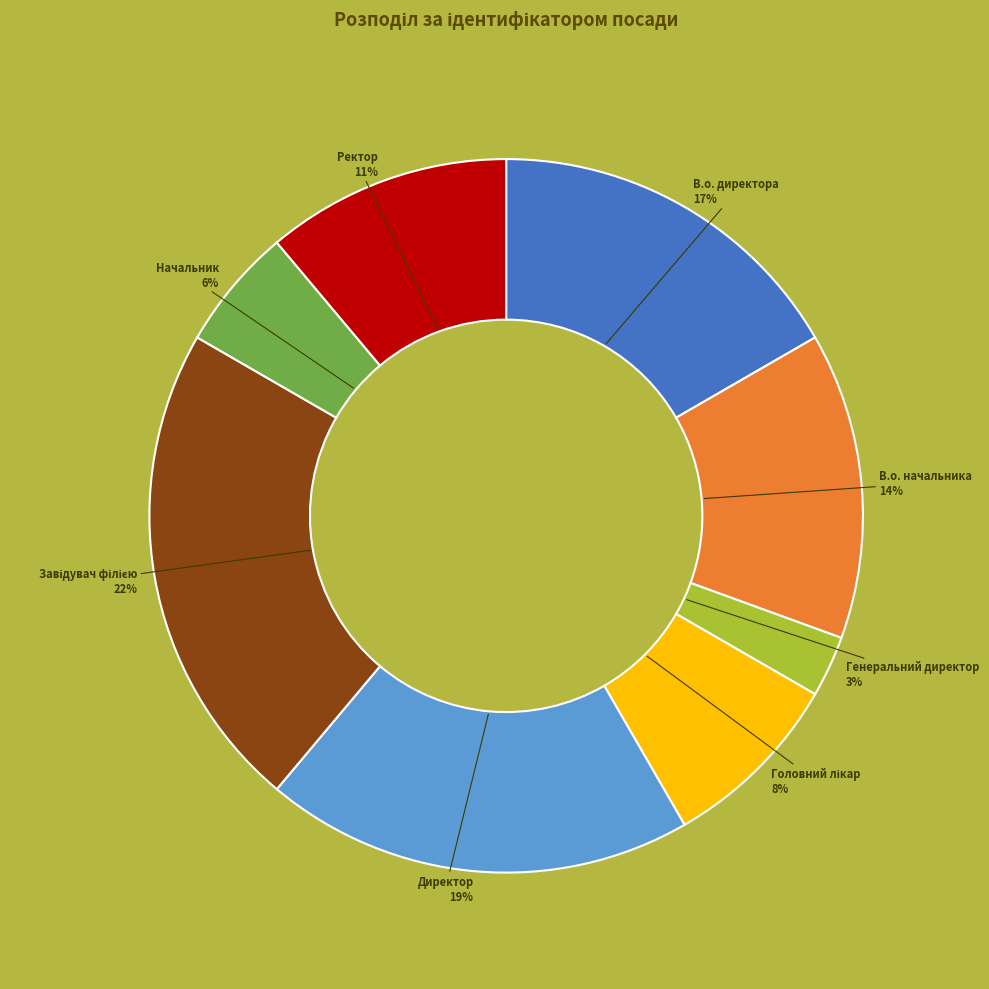

How many segments does this pie chart have?

8